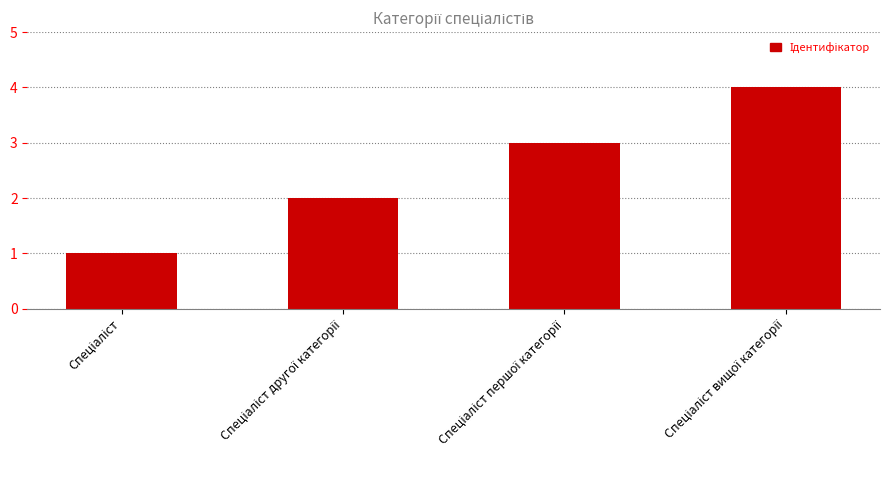

How many data points are less than 3?

2